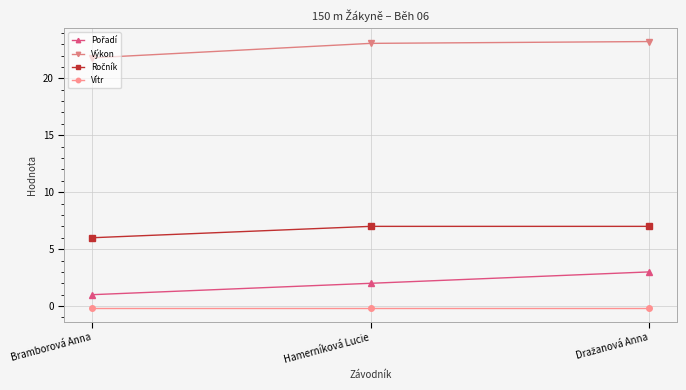

The Výkon series shows 21.8 at Bramborová Anna. True or false?

True